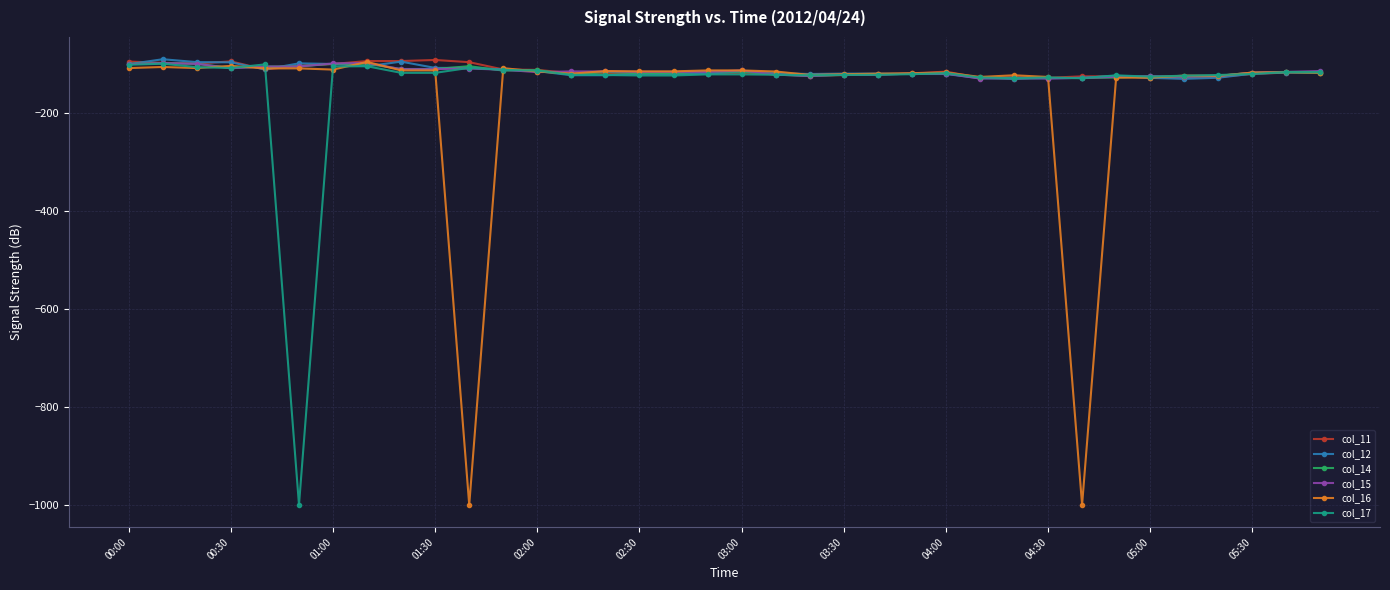

What is the smallest value displayed?

-999.0